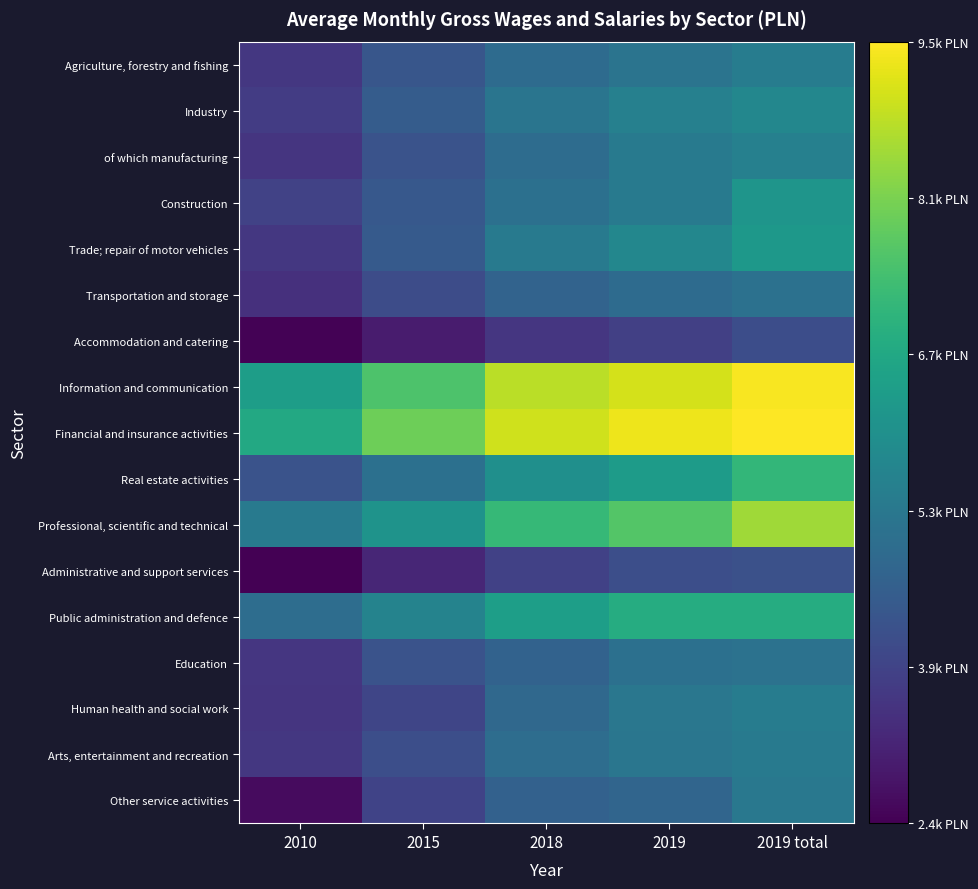

At which category does the chart reach its peak across all series?

2019 total